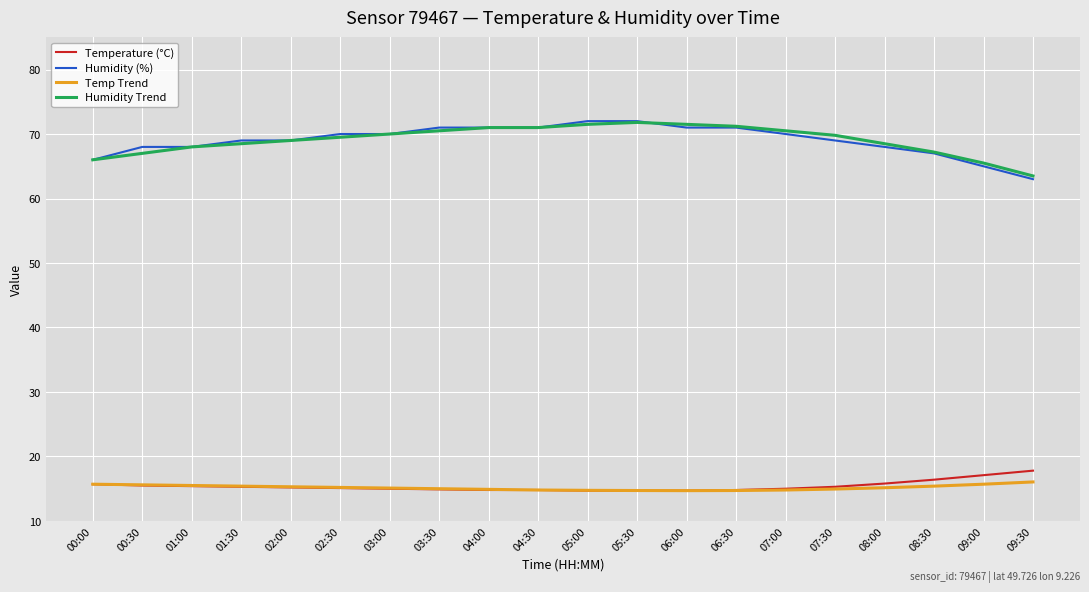

What is the minimum value for Temp Trend?

14.7